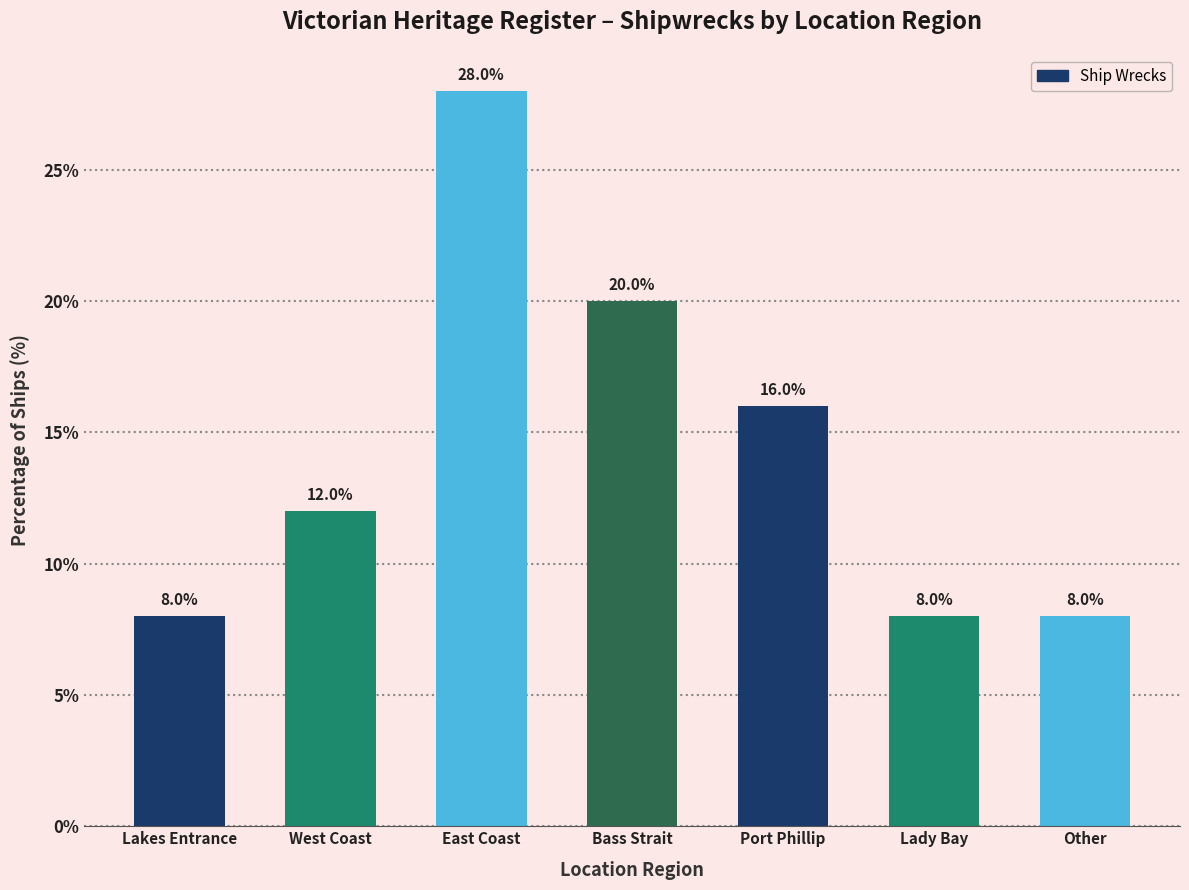

Reading left to right, list all the values displayed in this chart.

Lakes Entrance=8.0	West Coast=12.0	East Coast=28.0	Bass Strait=20.0	Port Phillip=16.0	Lady Bay=8.0	Other=8.0